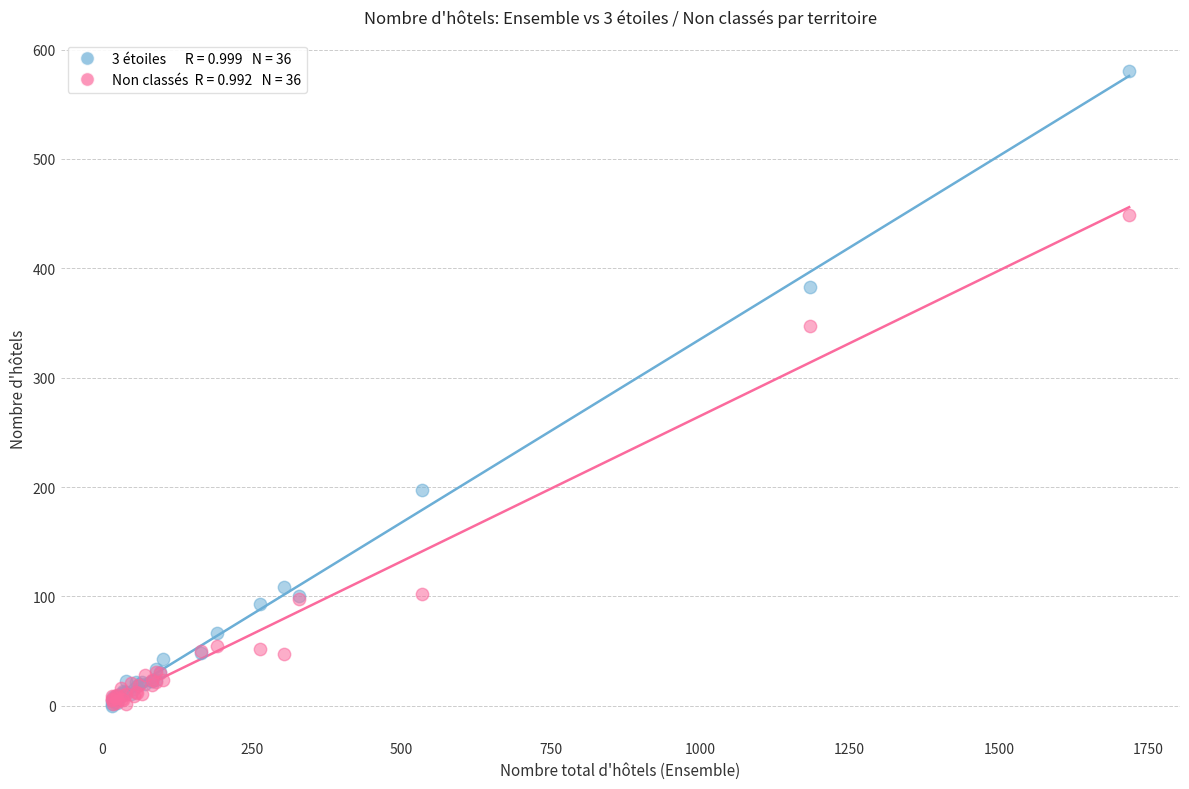

Across all series, what Y value is closest to 290?

347